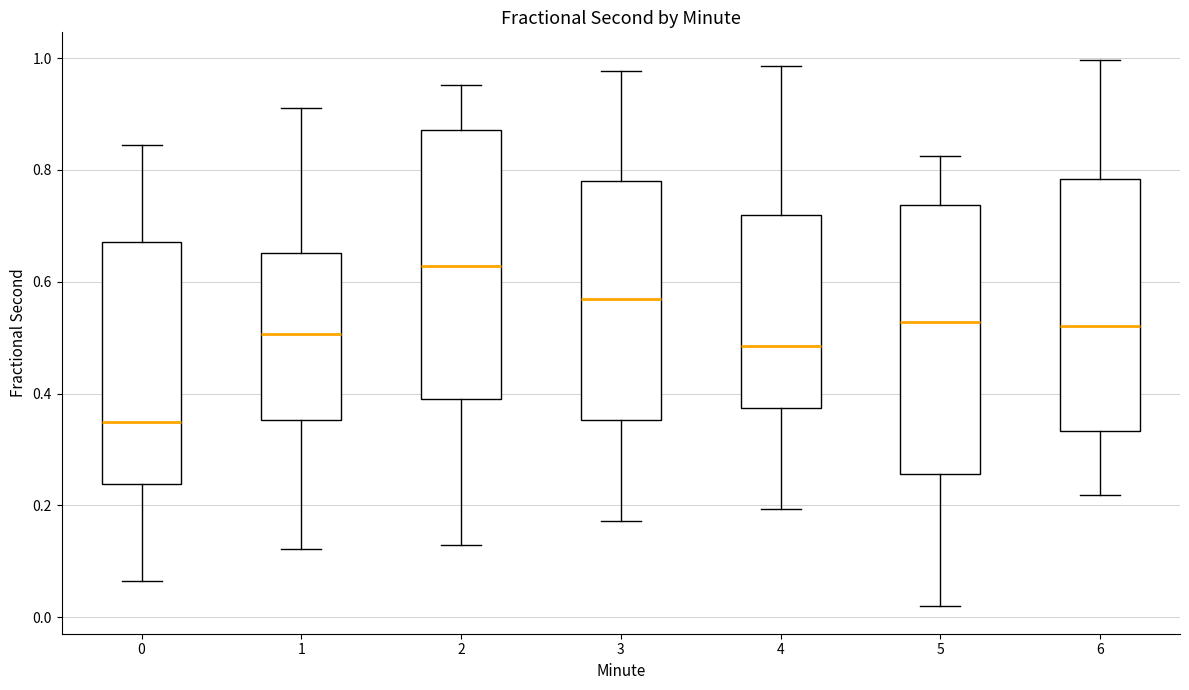

Where does the upper whisker of the box at x = 2 end on the y-axis? The values are not printed on the chart, so give them approximately, as read against the axis.

0.96